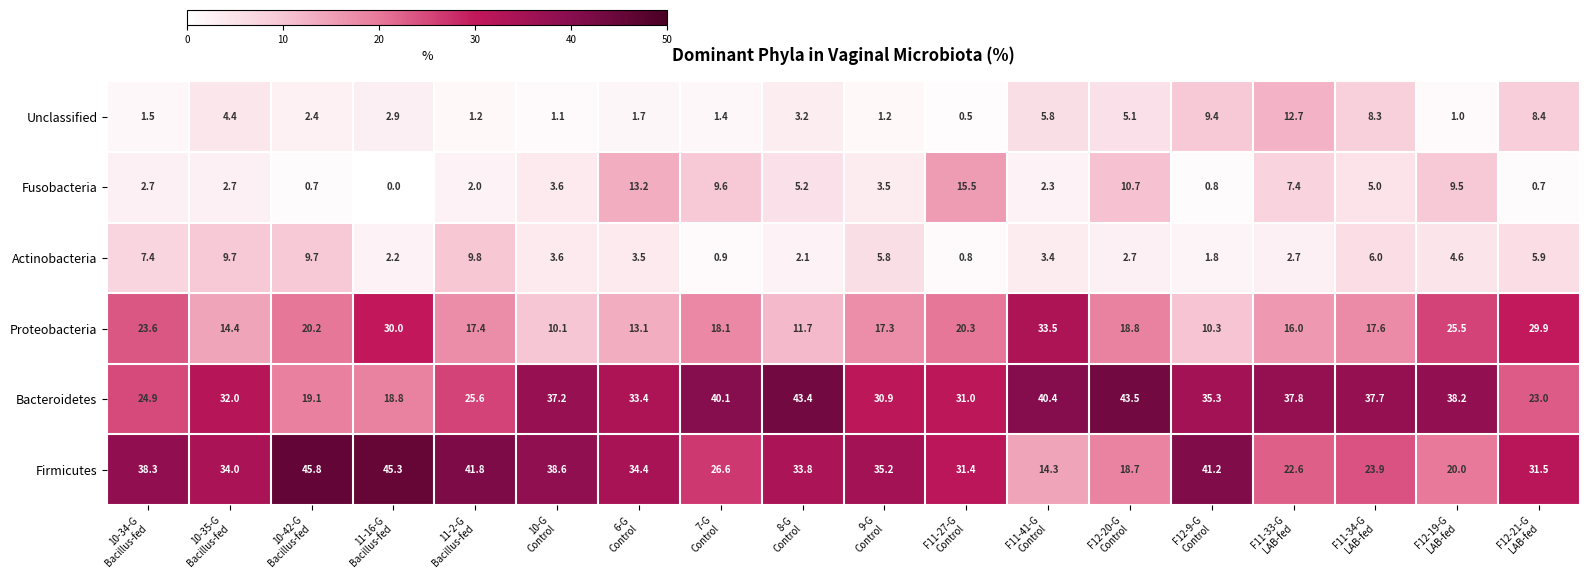

What is the difference between the values at 10-34-G
Bacillus-fed and 9-G
Control?

0.3